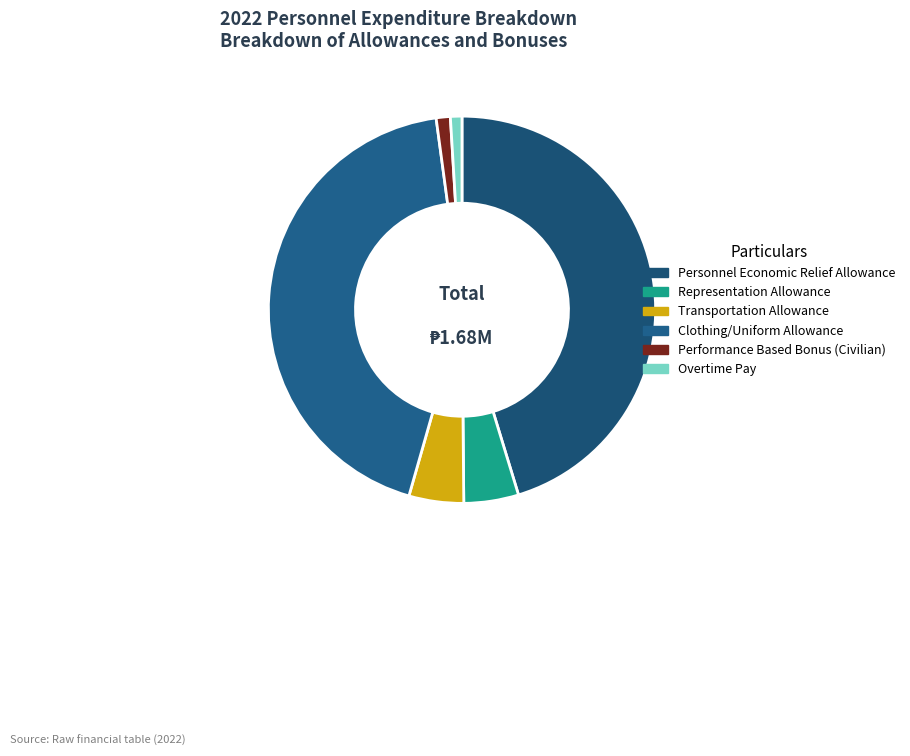

How many slices are in this pie chart?

6